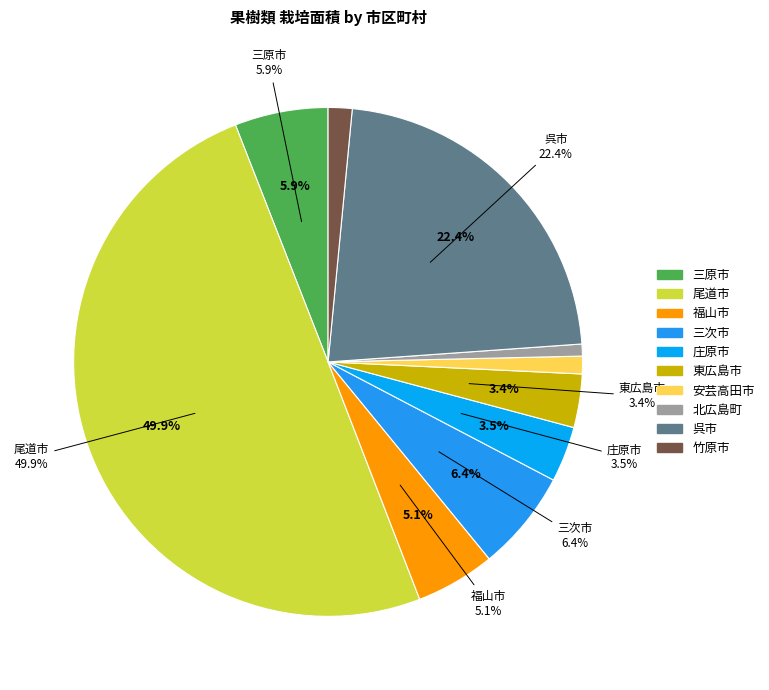

Which has a higher value, 庄原市 or 呉市?

呉市